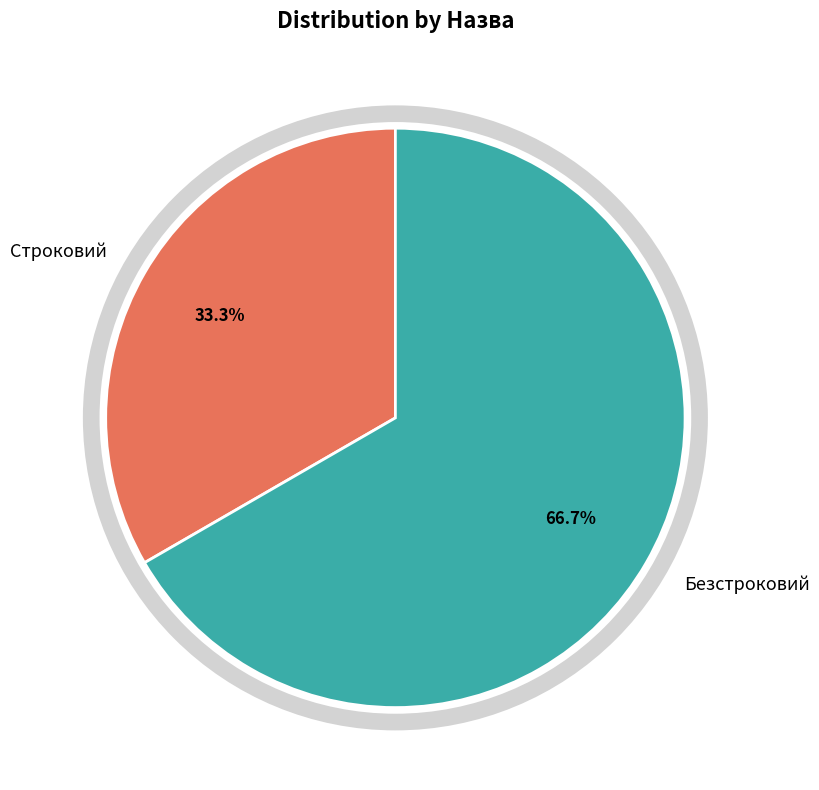

Which has a higher value, Безстроковий or Строковий?

Безстроковий